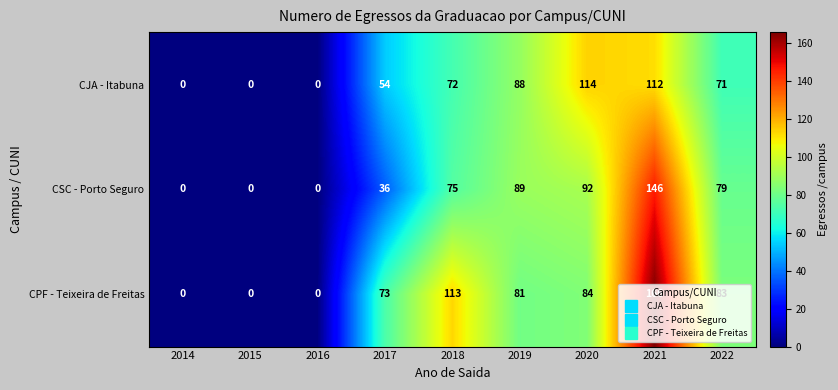

What is the difference between the maximum and minimum values in the CSC - Porto Seguro series?

146